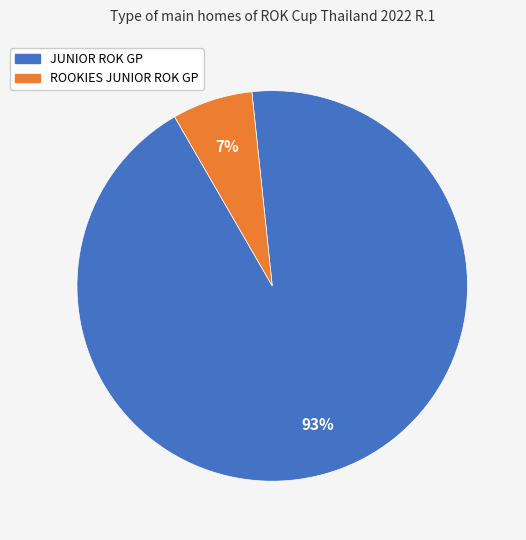

To the nearest percent, what percentage of the pie is ROOKIES JUNIOR ROK GP?

7%